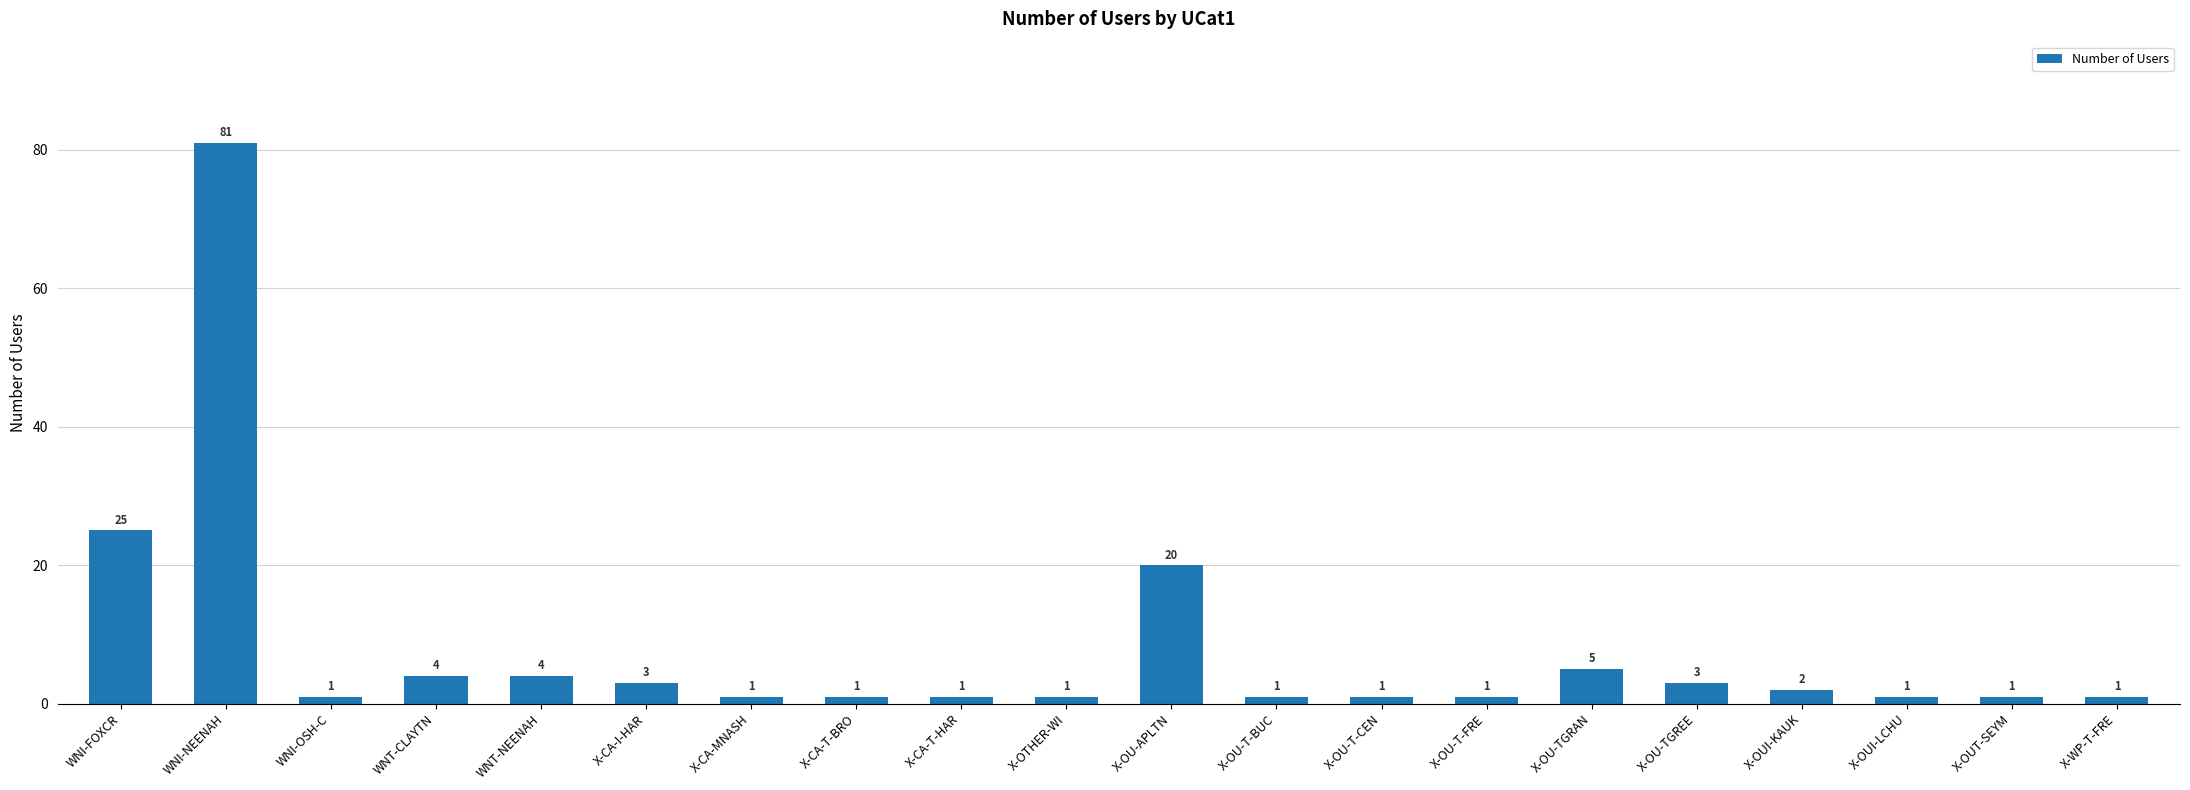

Are the bars horizontal?

No